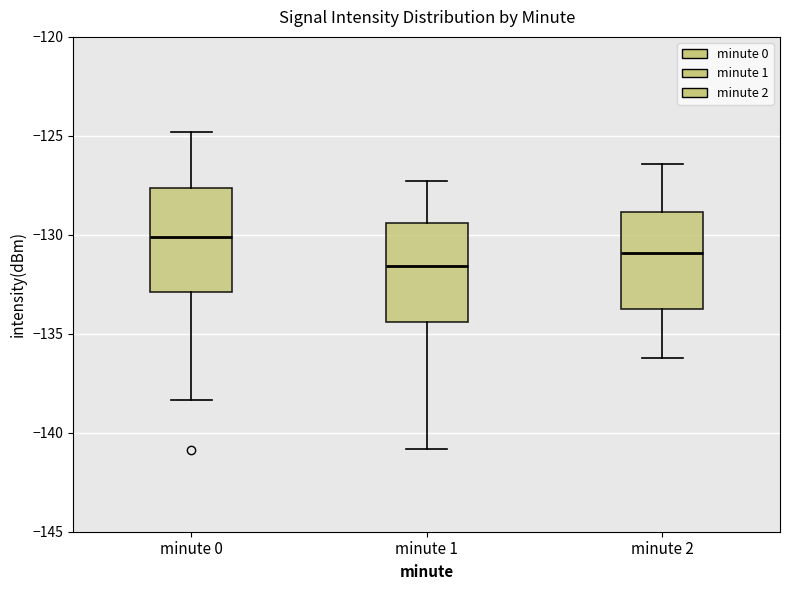

Reading left to right, transcribe this box plot: for each box, give where its median line is, the range the box spans, and where its two whiskers end, as read against the y-axis. The values are not printed on the chart, so give them approximately, as read against the axis.

minute 0: median -130.0, box -133.0 to -127.5, whiskers -138.5 to -125.0
minute 1: median -131.5, box -134.5 to -129.5, whiskers -141.0 to -127.5
minute 2: median -131.0, box -133.5 to -129.0, whiskers -136.0 to -126.5